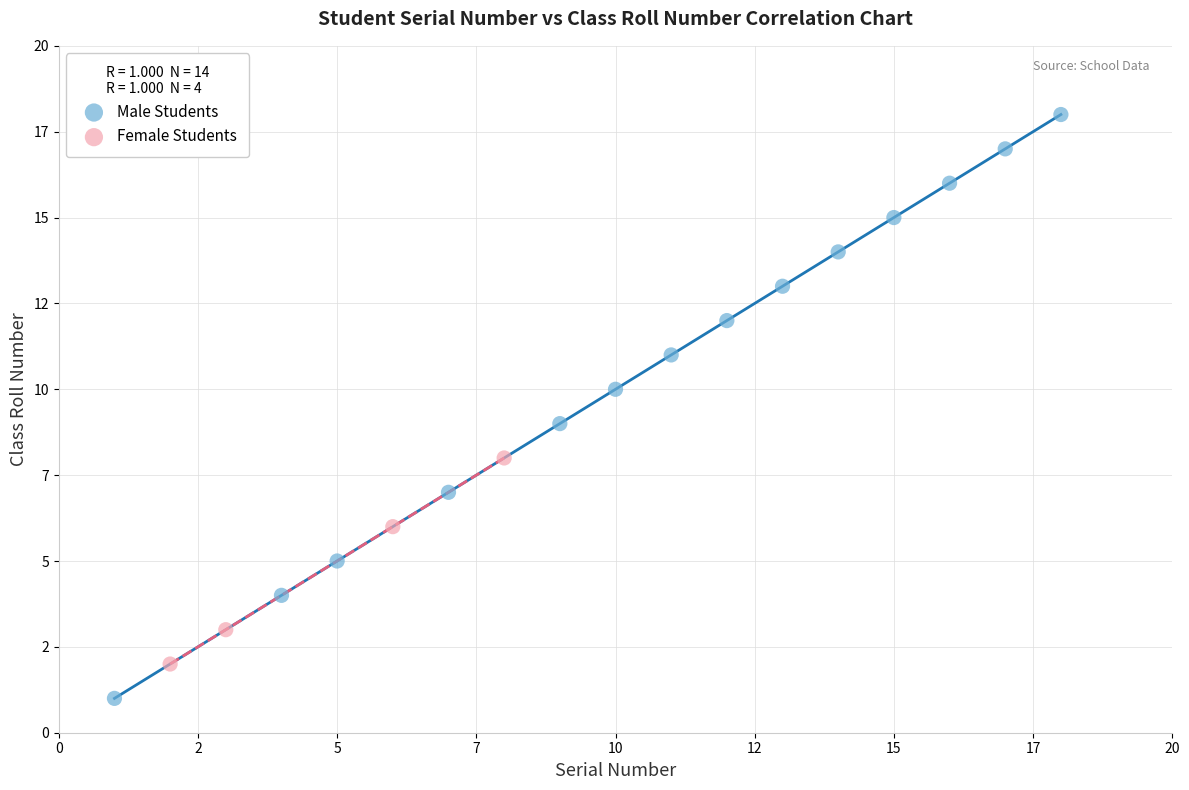

What are all the series names shown in the legend?

Male Students, Female Students